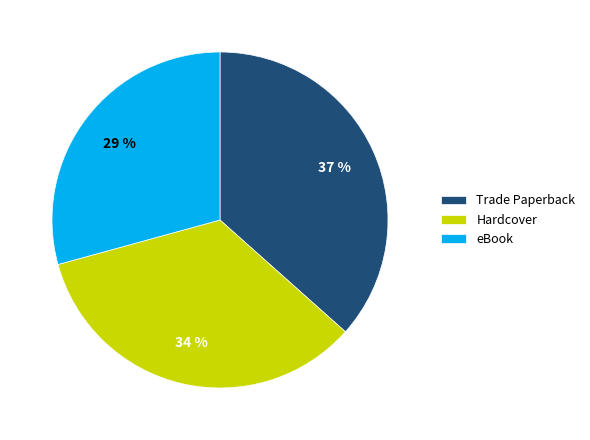

To the nearest percent, what is the combined percentage of Trade Paperback and Hardcover?

71%